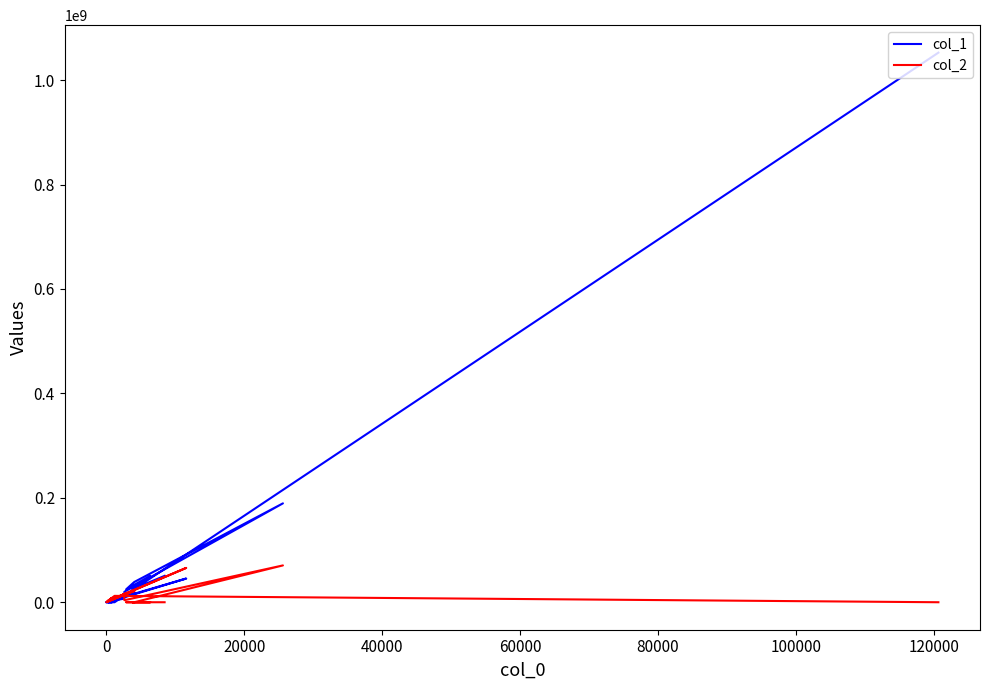

Reading right to left, what are all the values shown in this chart?

col_1: 50537976	24911011	50417737	24792063	38762307	189421094	20025988	6875220	1471541	12881466	835337	17661397	5702999	45427960	0	0	0	0	0	1052704643
col_2: 0	0	0	0	0	70546108	3881754	14807136	2095480	18191390	1128184	21847373	7705399	65774962	2727204	8417217	68535	983770	12196726	0